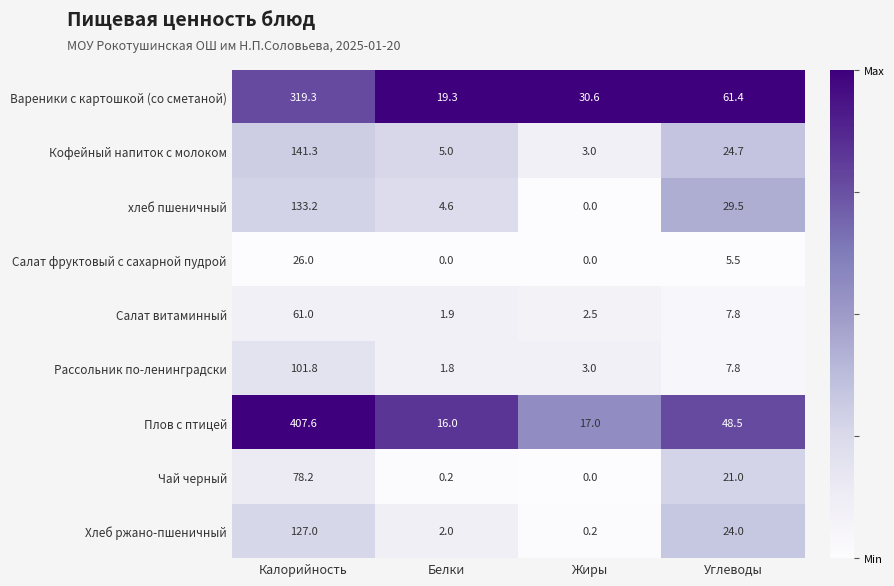

Rank the series by their maximum value, from lowest to highest.

Салат фруктовый с сахарной пудрой, Салат витаминный, Чай черный, Рассольник по-ленинградски, Хлеб ржано-пшеничный, хлеб пшеничный, Кофейный напиток с молоком, Вареники с картошкой (со сметаной), Плов с птицей